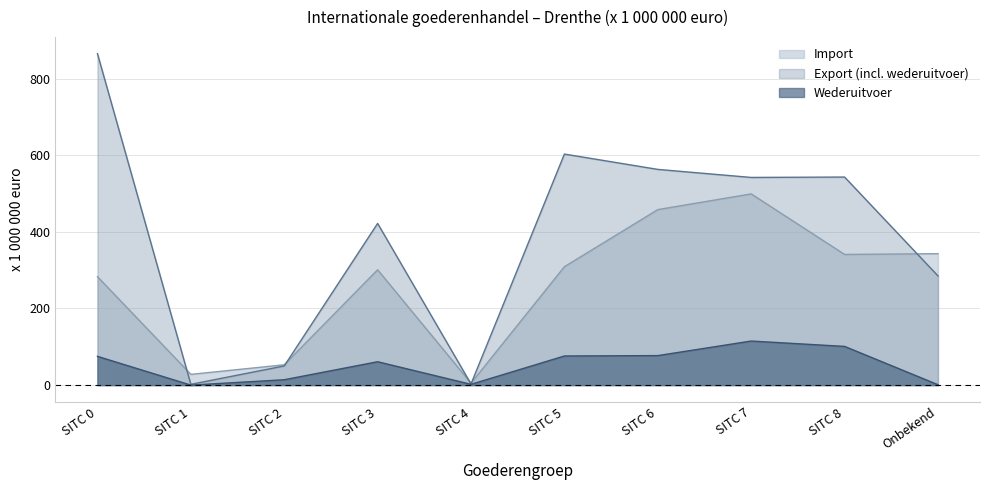

What is the label of the 7th point from the right?

SITC 3